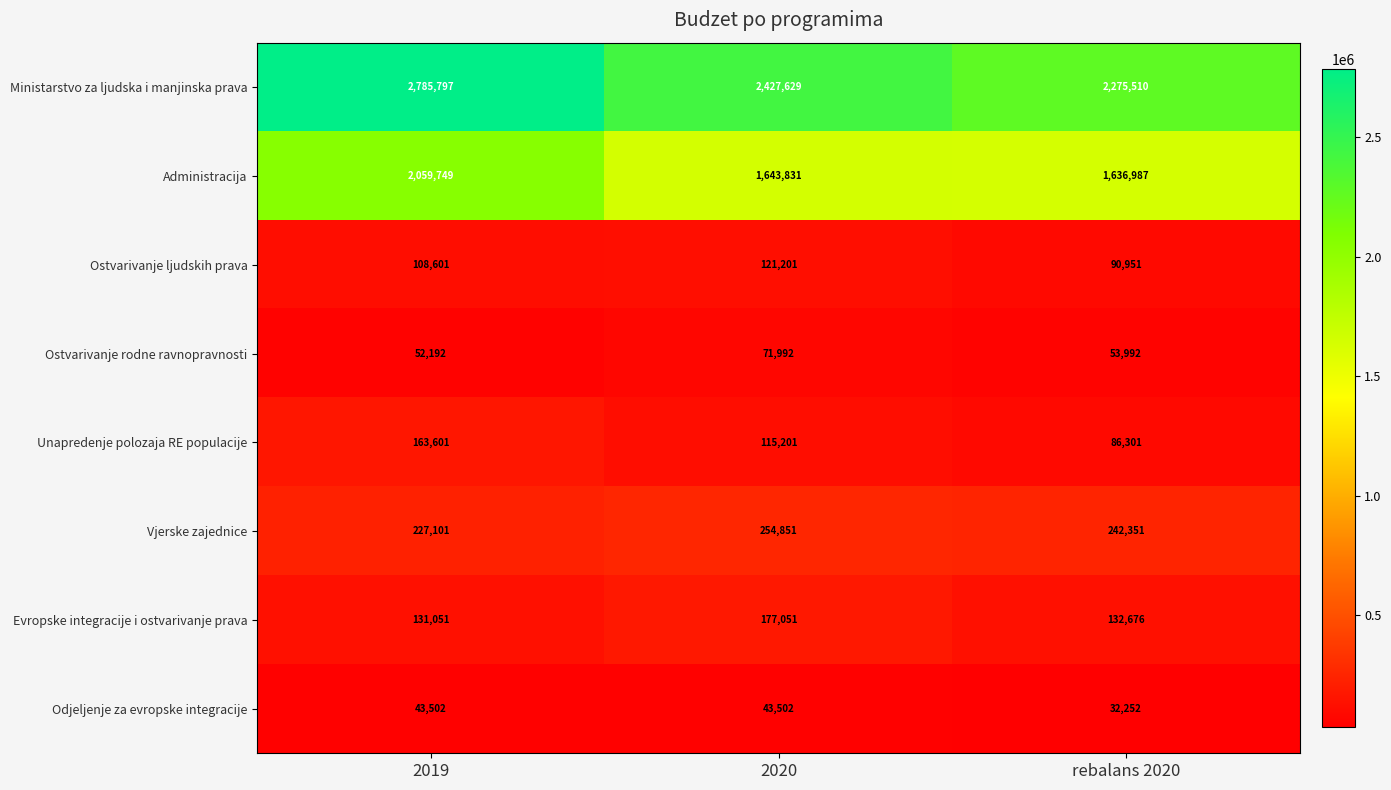

What is the maximum value shown in the chart?

2785797